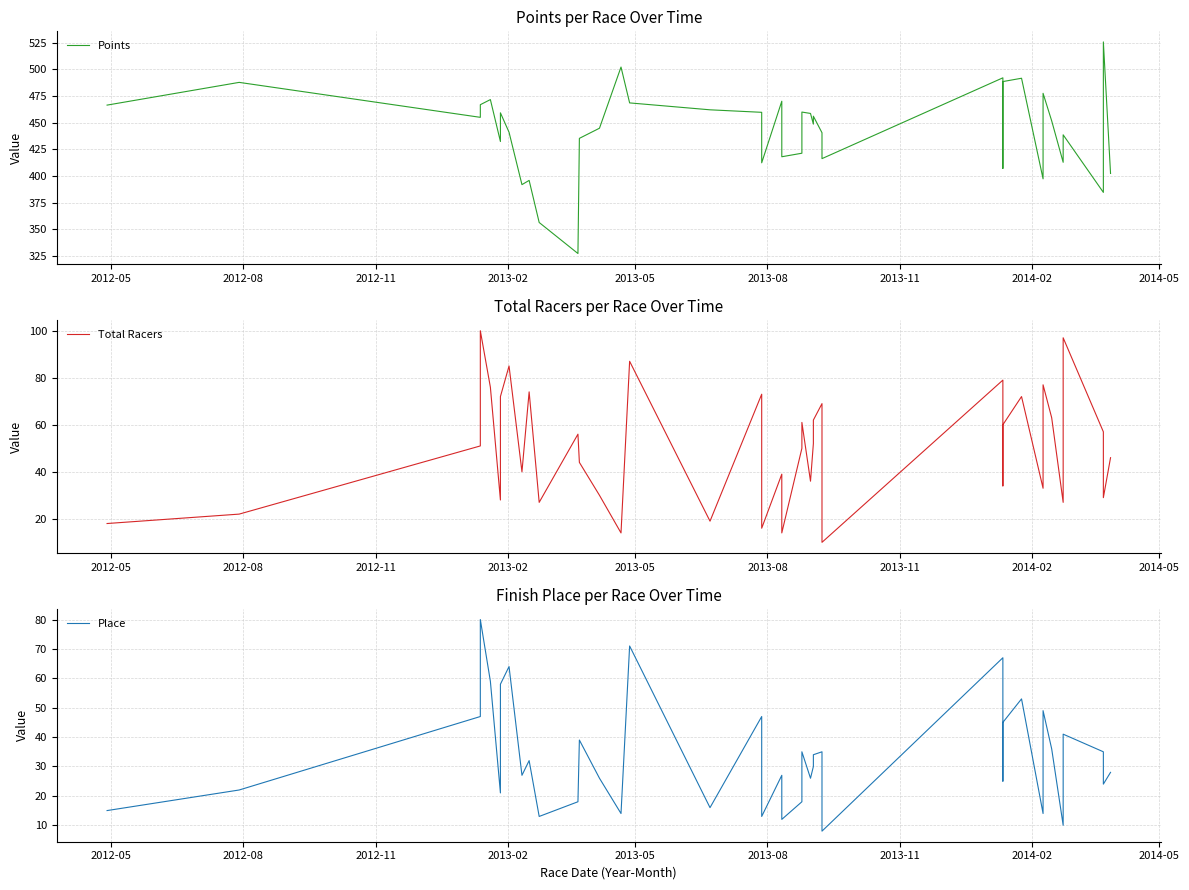

What is the difference between the second highest and minimum values in the Place series?

63.0